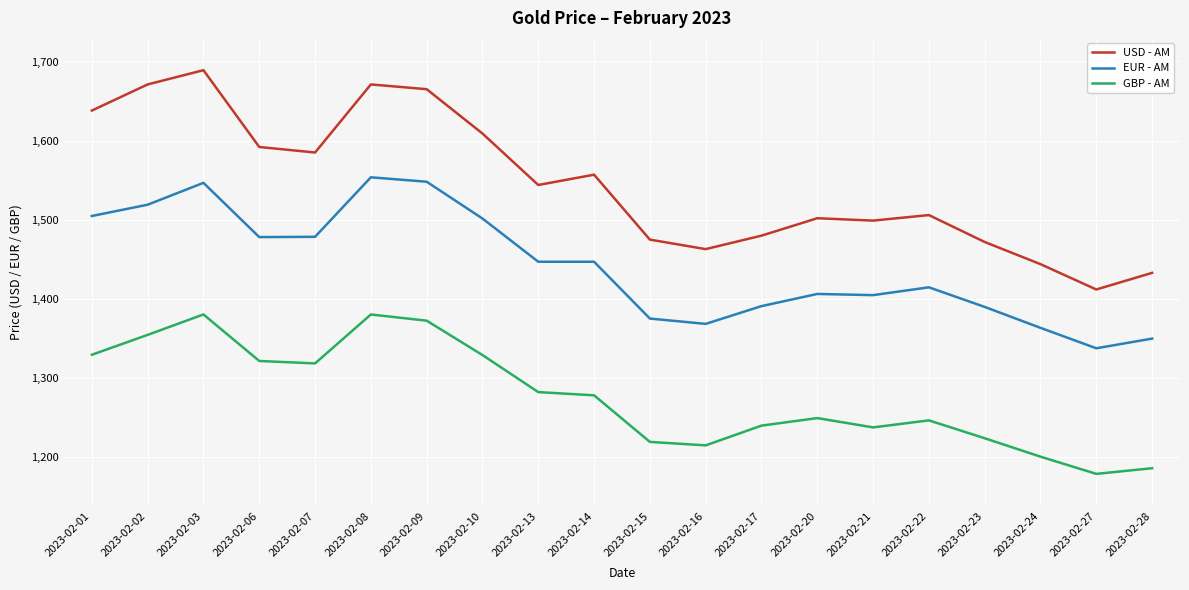

At which label does GBP - AM first exceed 1278?

2023-02-01